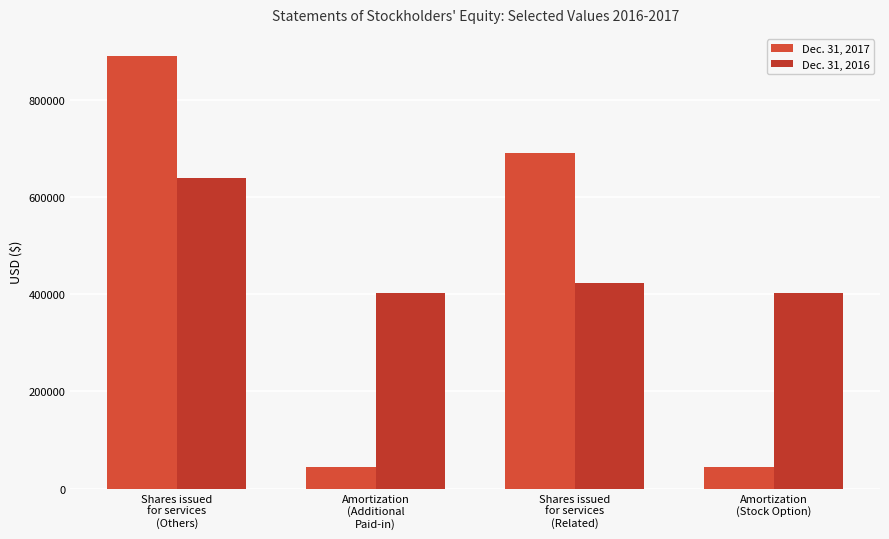

The value of Dec. 31, 2016 at Shares issued
for services
(Others) is 638859. True or false?

True